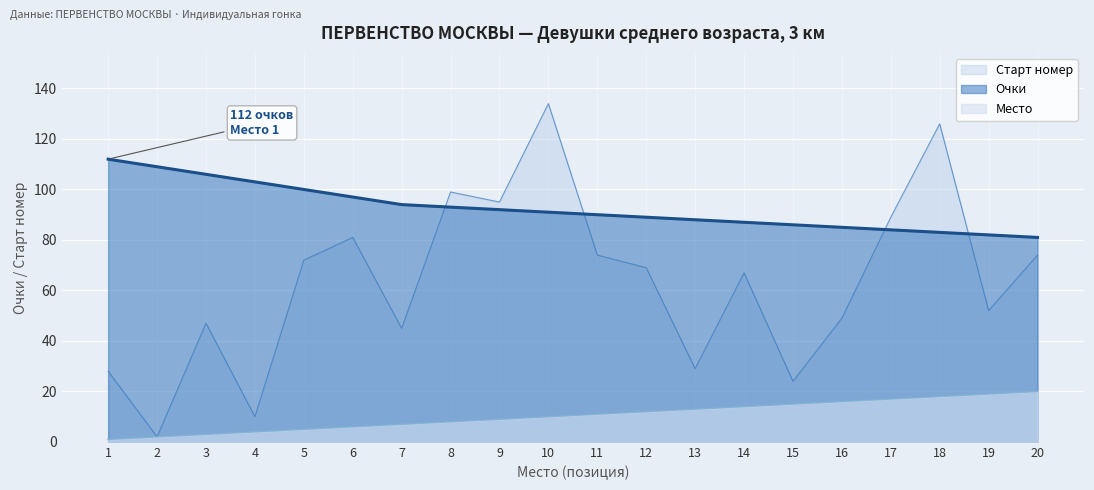

Rank the categories by Очки value from lowest to highest.

20, 19, 18, 17, 16, 15, 14, 13, 12, 11, 10, 9, 8, 7, 6, 5, 4, 3, 2, 1